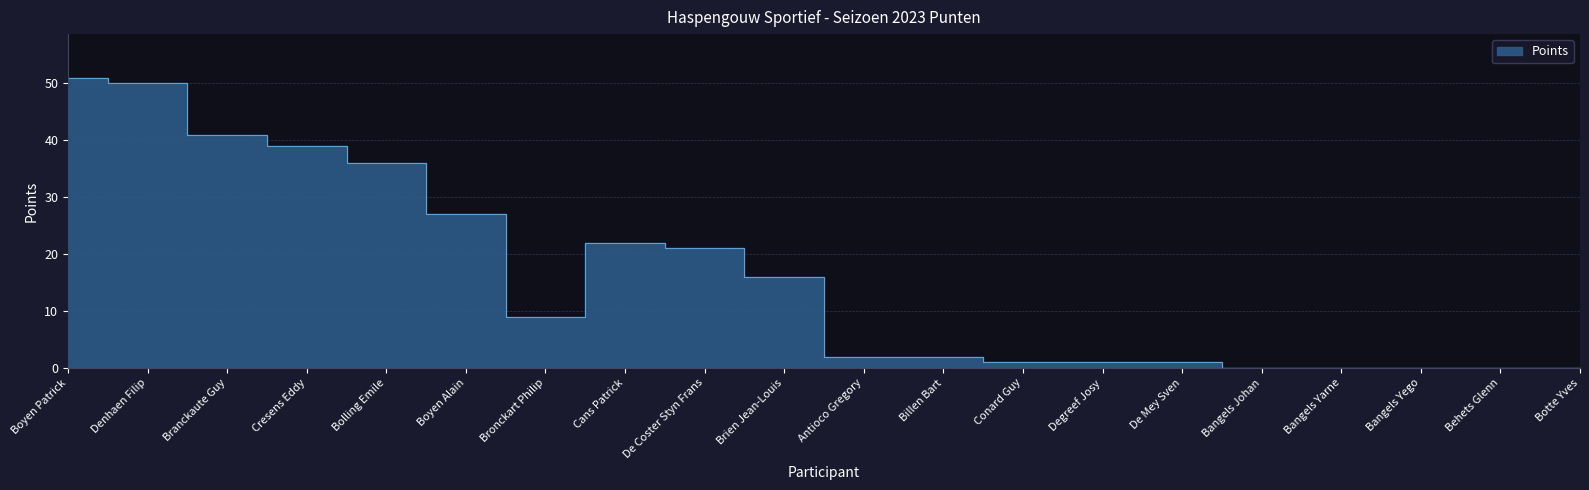

List the labels in order of value, smallest first.

Bangels Johan, Bangels Yarne, Bangels Yego, Behets Glenn, Botte Yves, Conard Guy, Degreef Josy, De Mey Sven, Antioco Gregory, Billen Bart, Bronckart Philip, Brien Jean-Louis, De Coster Styn Frans, Cans Patrick, Boyen Alain, Bolling Emile, Cresens Eddy, Branckaute Guy, Denhaen Filip, Boyen Patrick